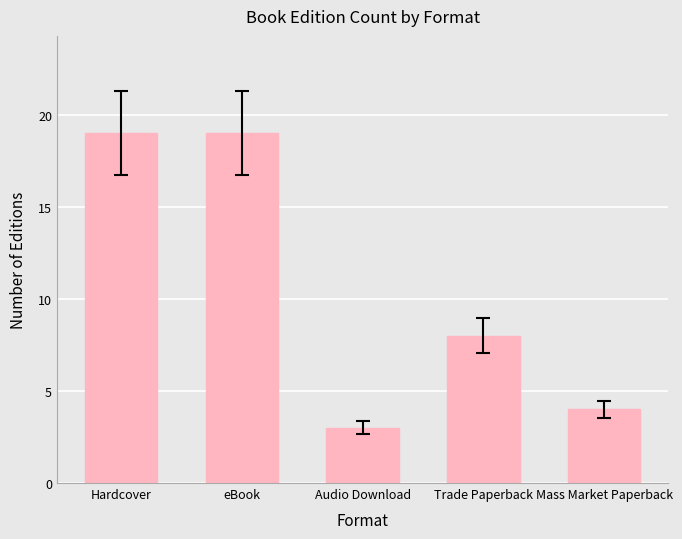

What is the ratio of the value at Trade Paperback to the value at eBook?

0.4